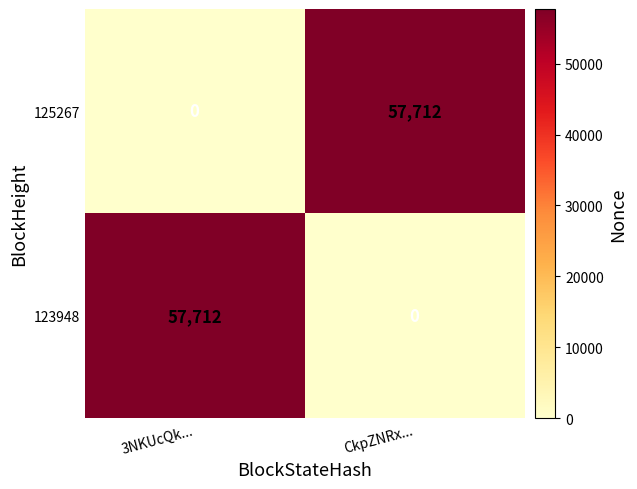

Reading left to right, list all the values displayed in this chart.

125267: 0	57712
123948: 57712	0